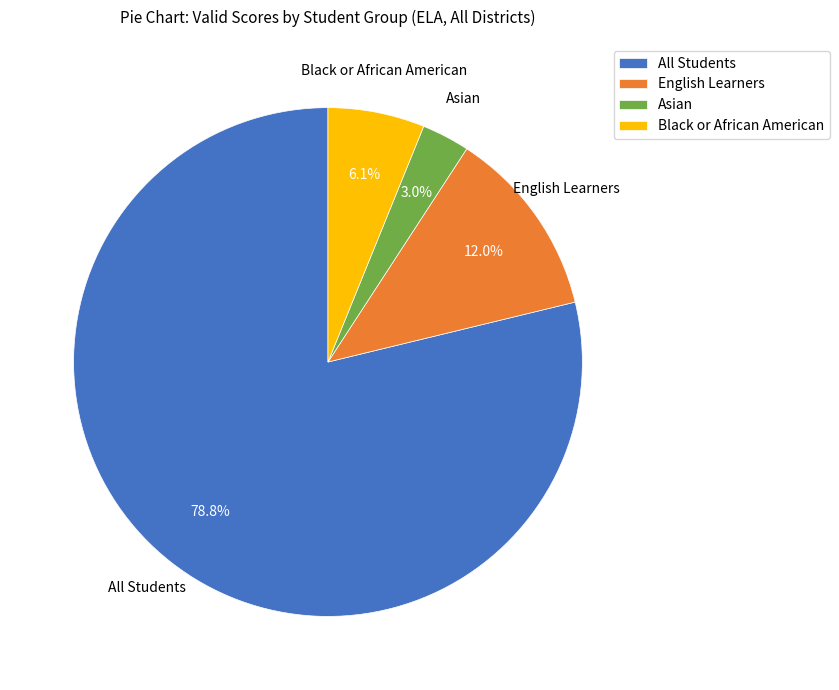

Which has a higher value, Black or African American or English Learners?

English Learners